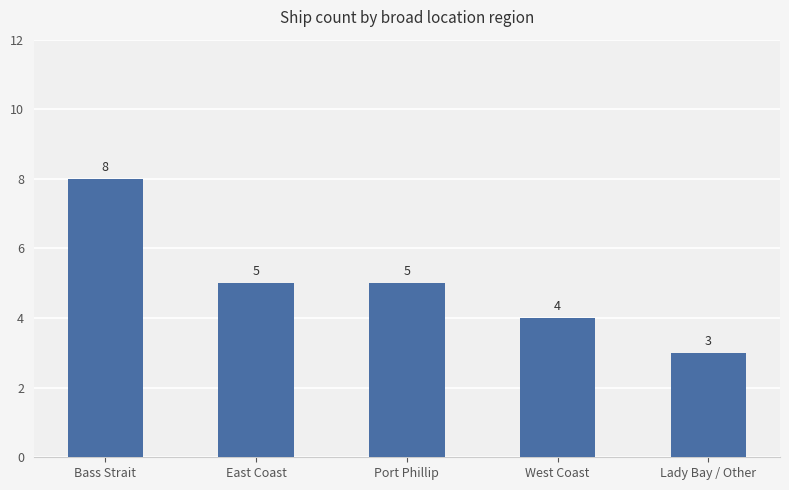

How many series are shown in this chart?

1